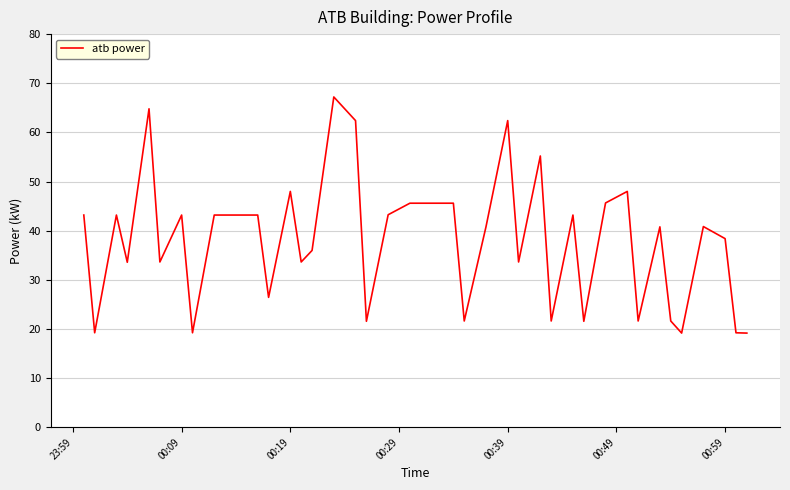

What is the sum of all values?

1519.1